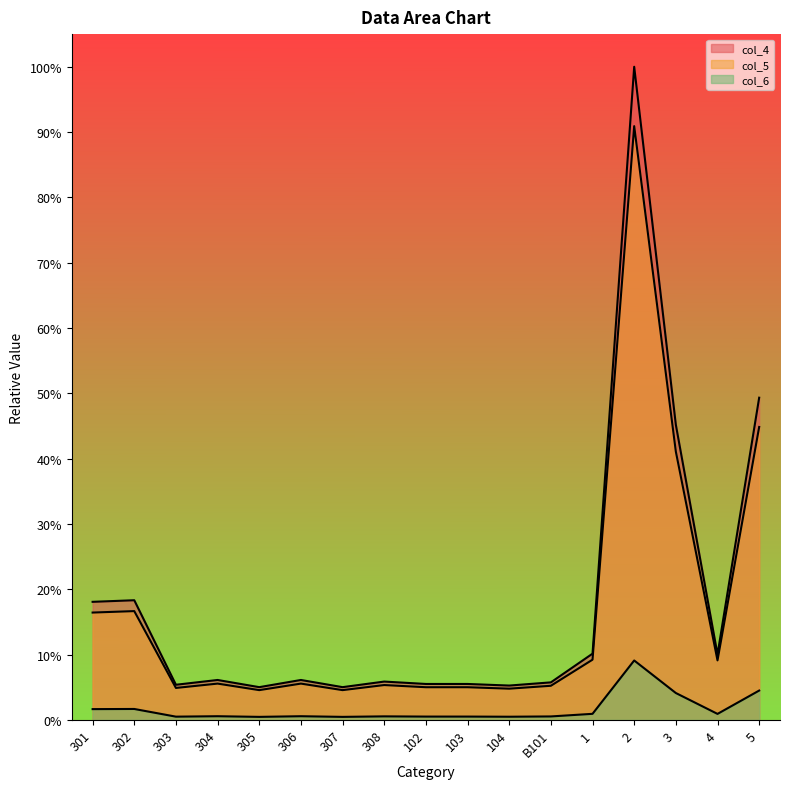

What is the greatest value displayed?

1.0